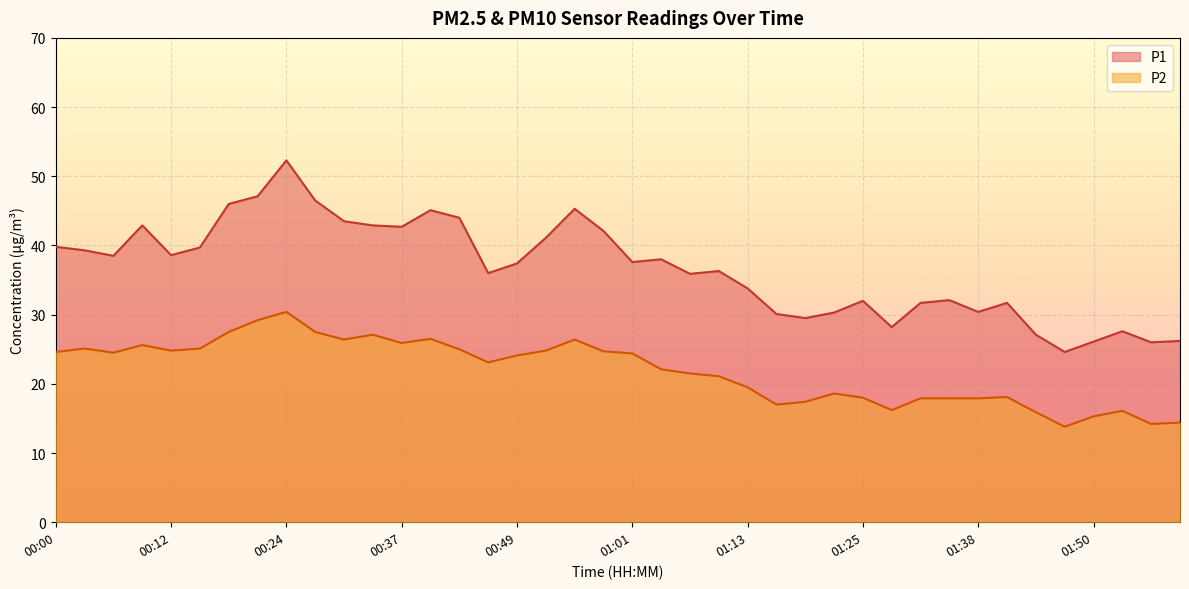

What position from the right is 00:40?

27